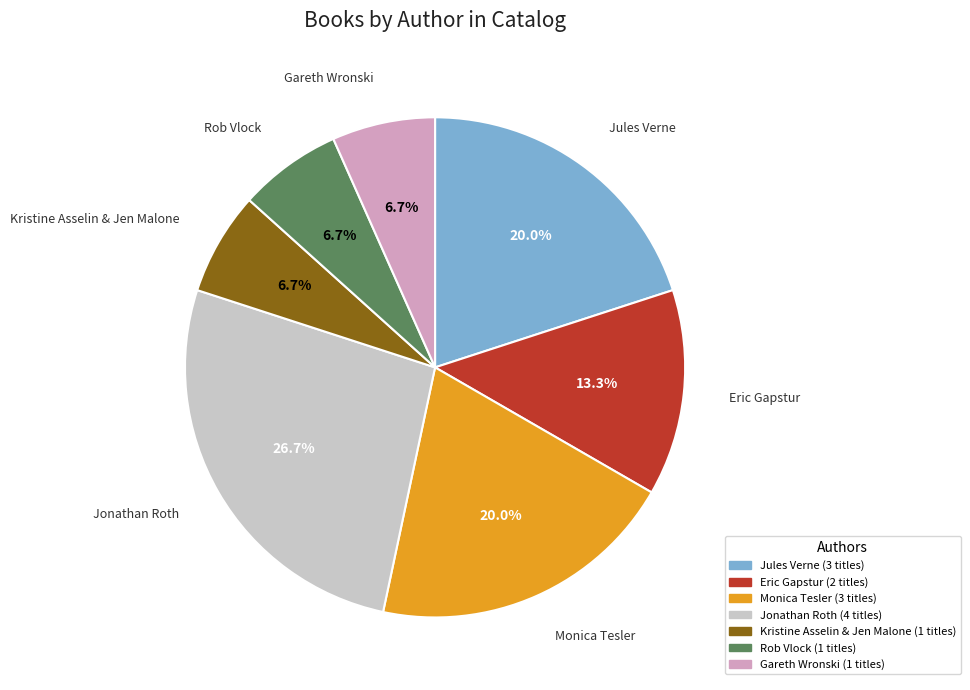

To the nearest percent, what portion does Jonathan Roth represent?

27%